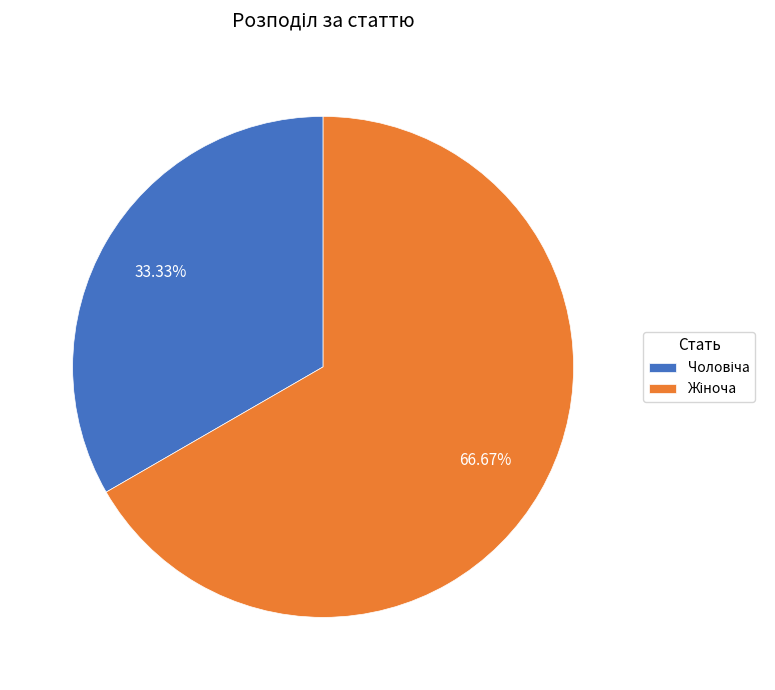

To the nearest percent, what is the average slice percentage?

50%